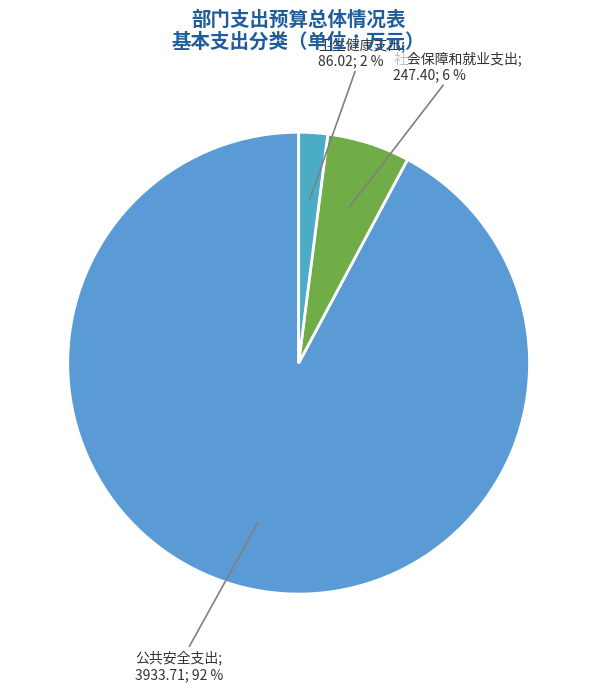

Which category has the smallest portion of the pie?

卫生健康支出